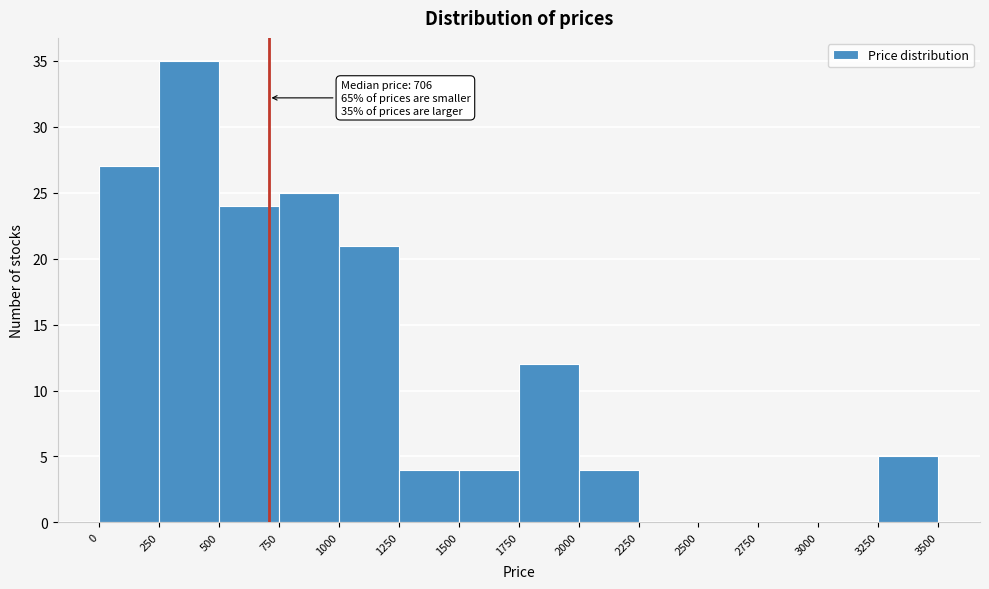

Which range on the x-axis has the tallest bar?

250 to 500